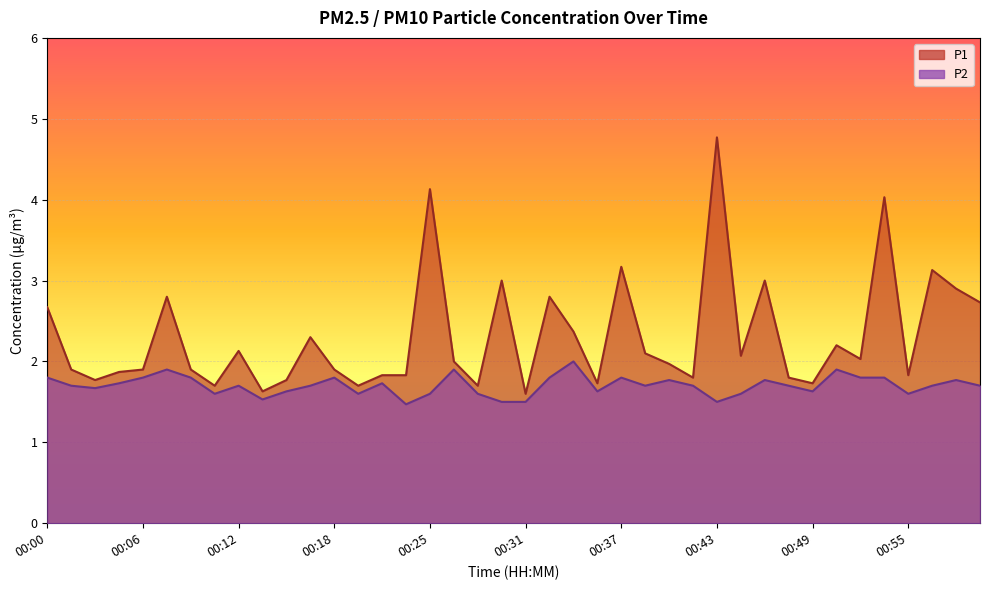

Which category has the highest value in the P2 series?

00:34